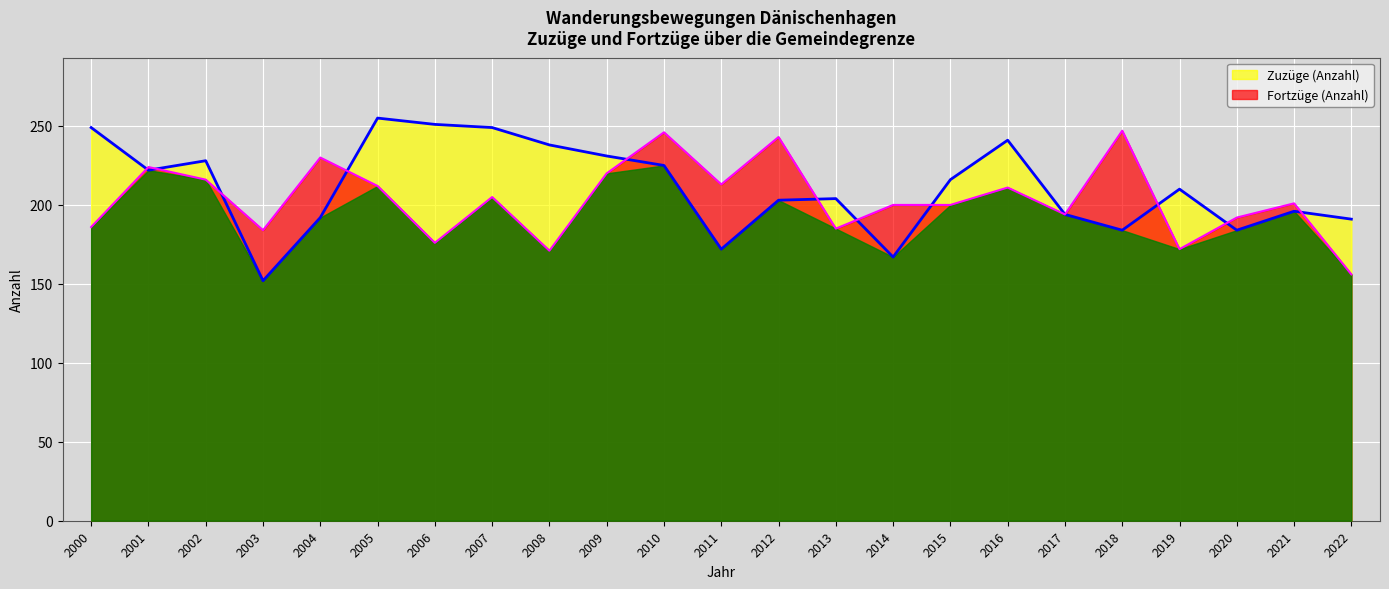

What is the difference between the highest and lowest values at 2020?

8